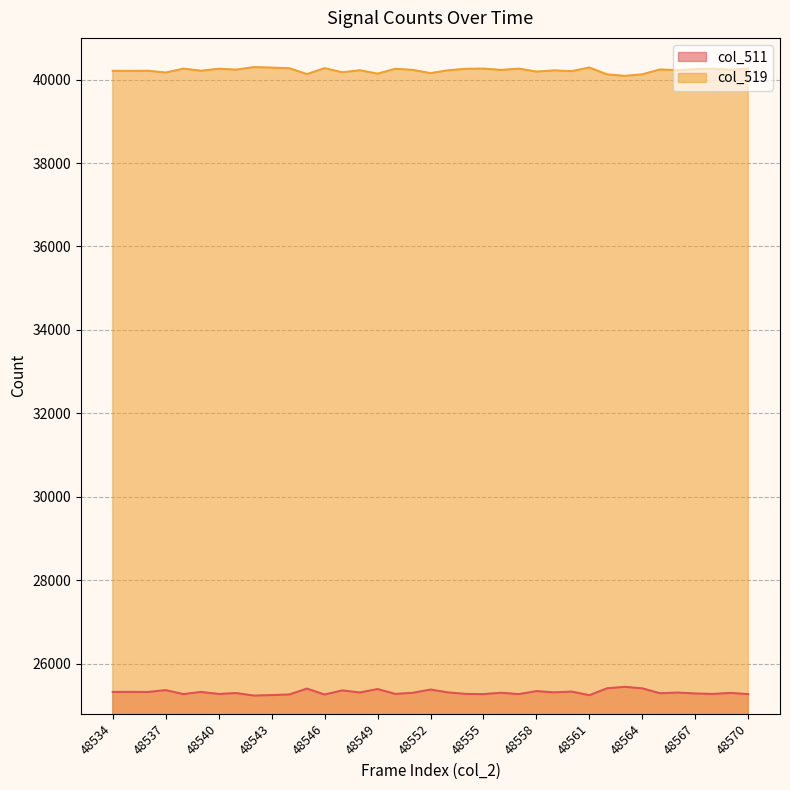

What are all the series names shown in the legend?

col_511, col_519